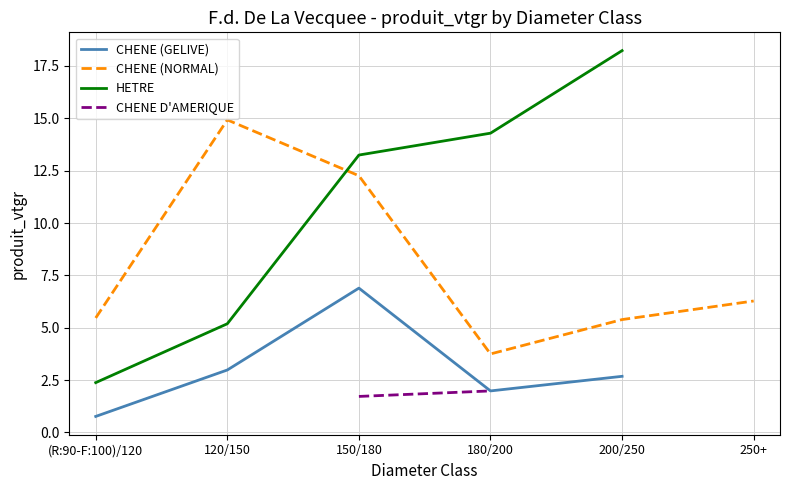

Between 120/150 and 250+, which series saw the biggest shift?

CHENE (NORMAL)